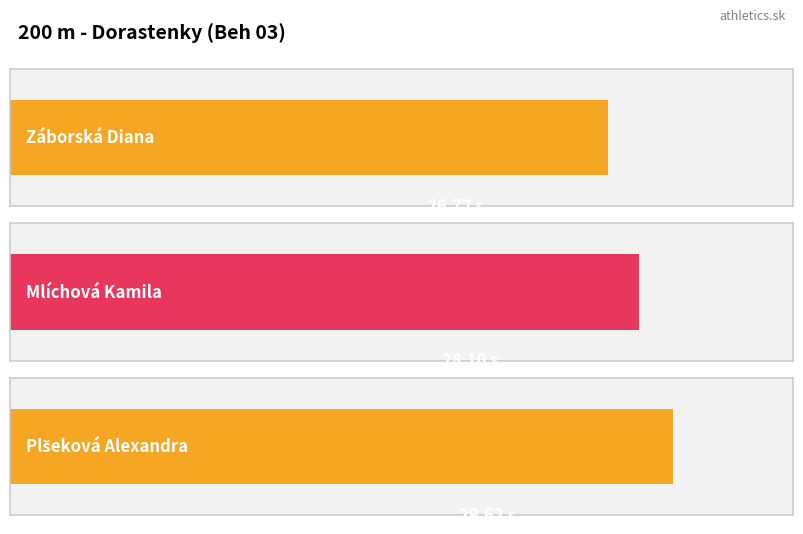

Where is the data nearest to the value 28?

Mlíchová Kamila